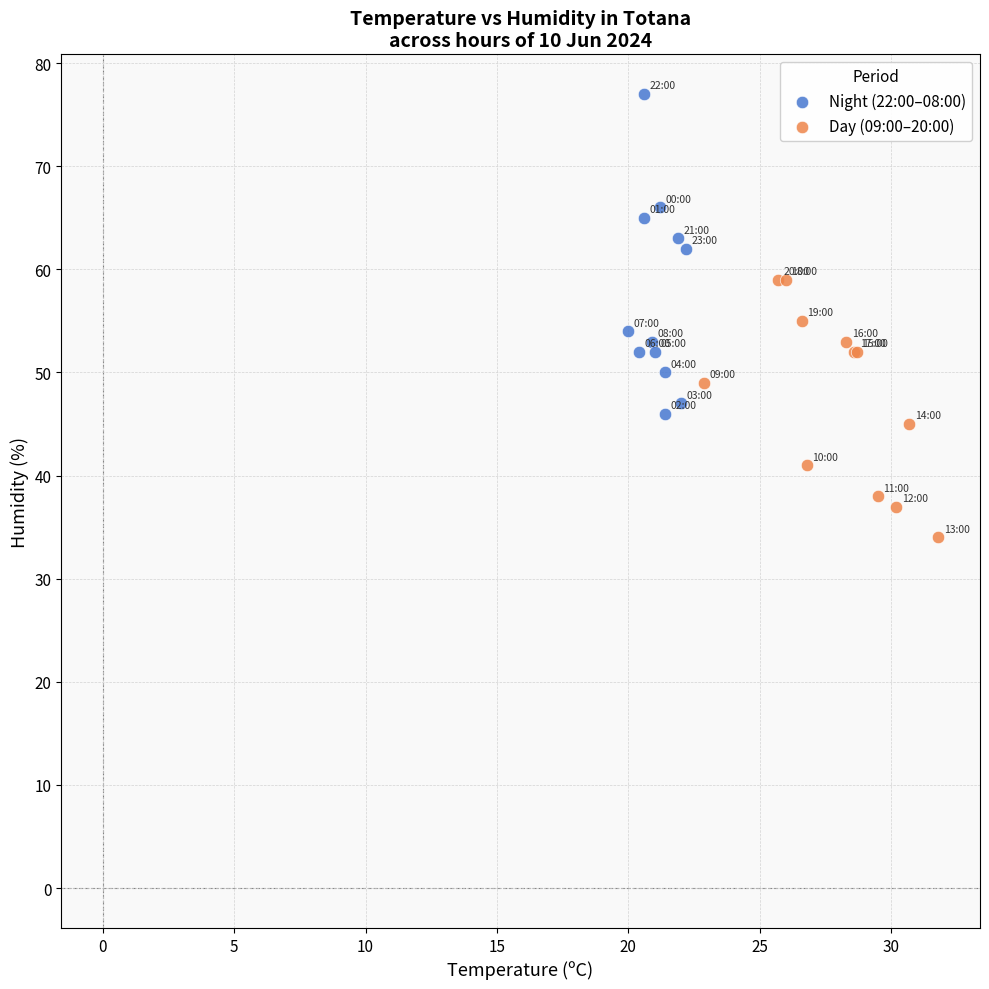

What are all the series names shown in the legend?

Night (22:00–08:00), Day (09:00–20:00)